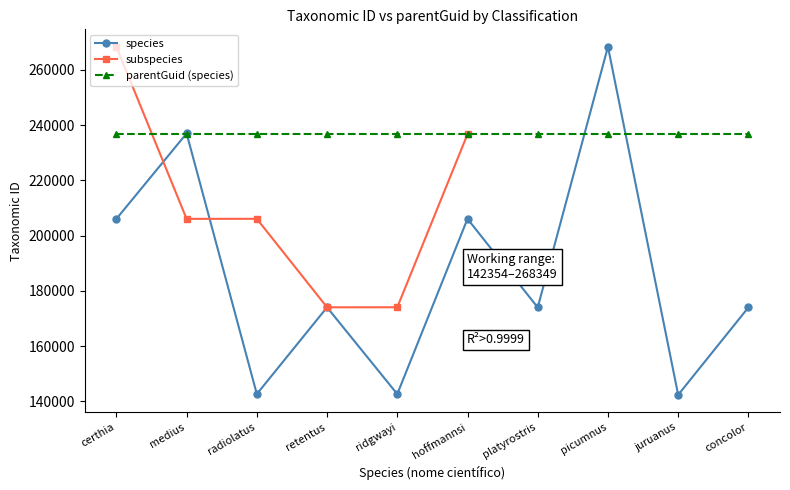

How many values exceed 174029?

4